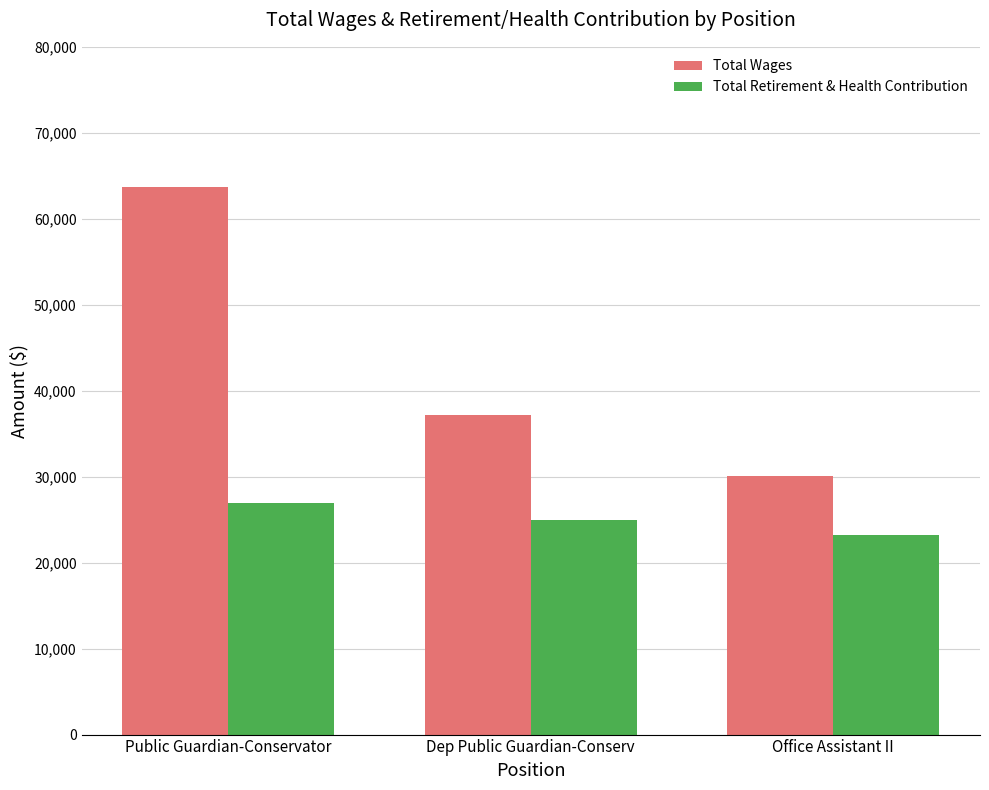

What is the value of the Total Wages bar at the 1st from the left?

63745